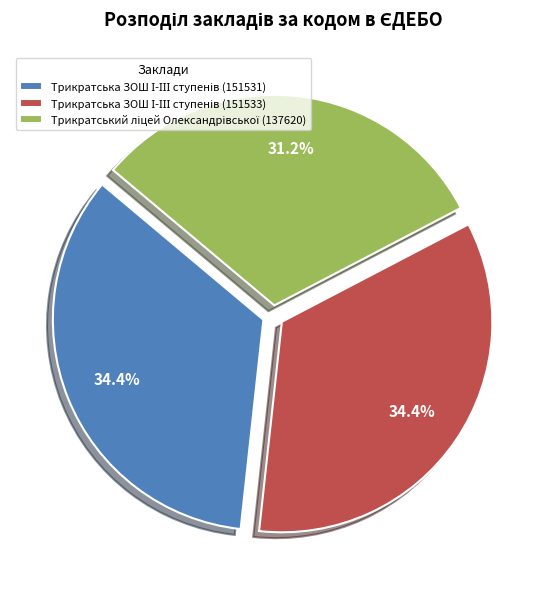

Is there any slice that represents more than half of the pie?

No